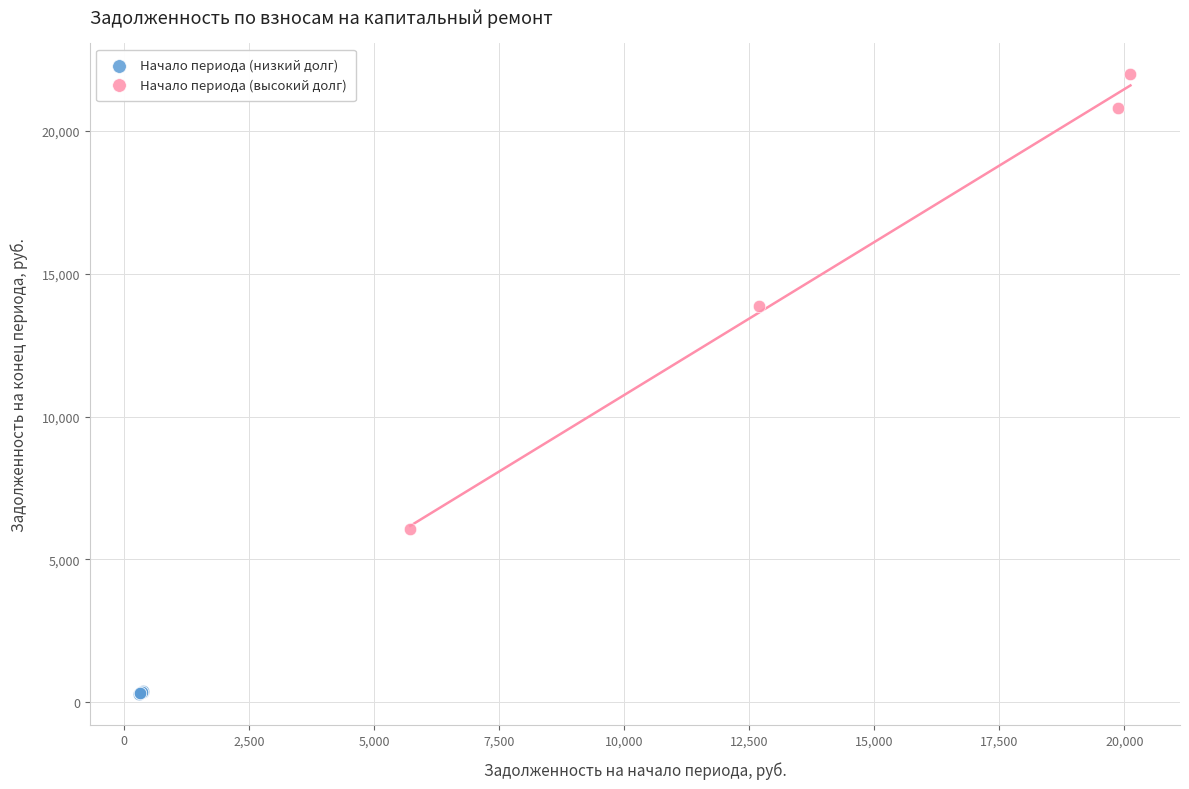

What are all the series names shown in the legend?

Начало периода (низкий долг), Начало периода (высокий долг)